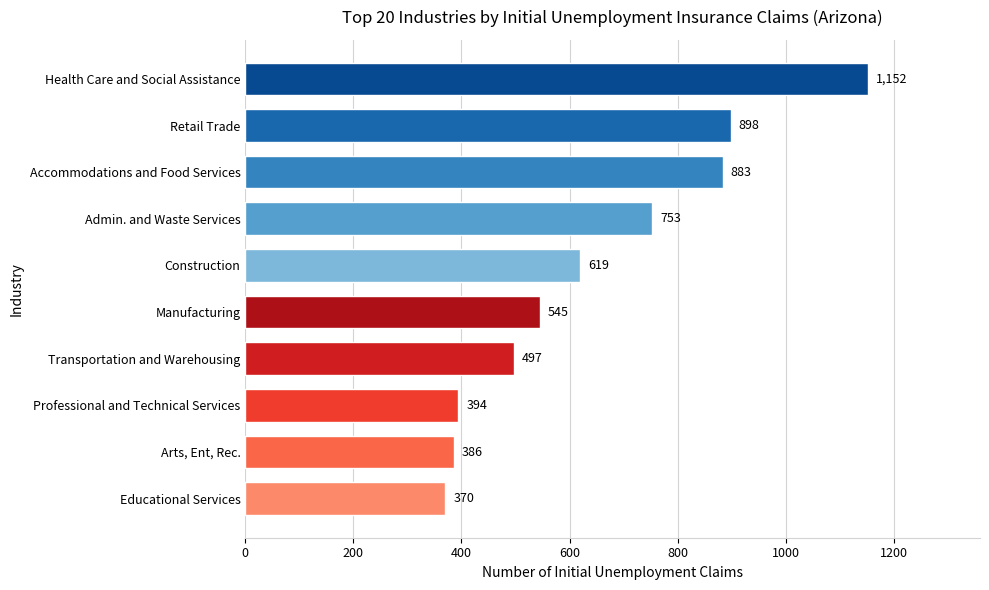

Reading top to bottom, transcribe all the data shown in this chart.

1152	898	883	753	619	545	497	394	386	370